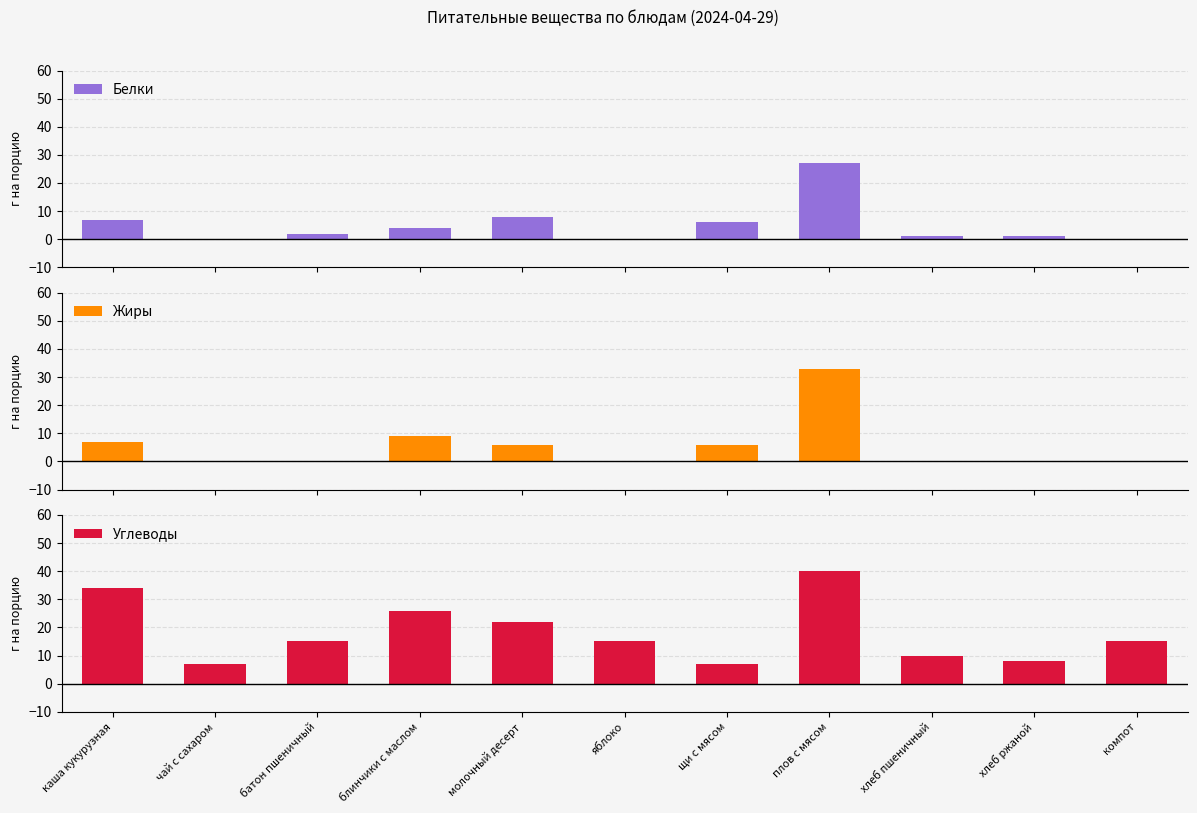

List the series in order of their peak value, highest first.

Углеводы, Жиры, Белки